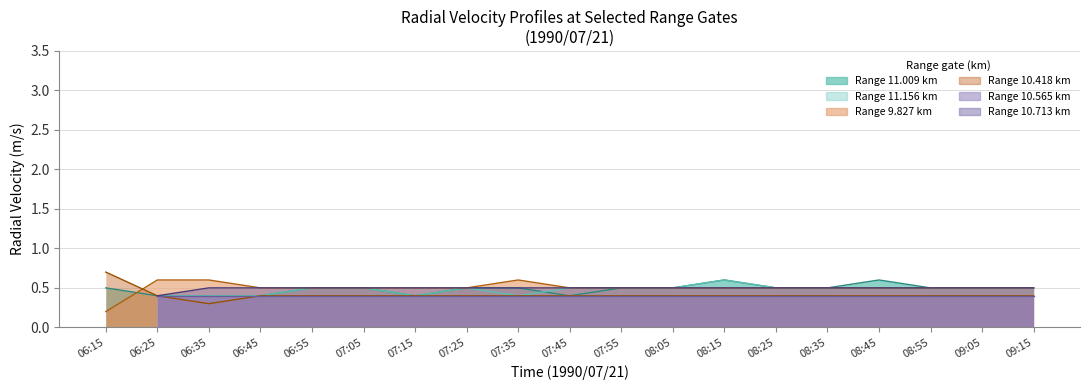

How many interior local peaks does the 11.009 series have?

2